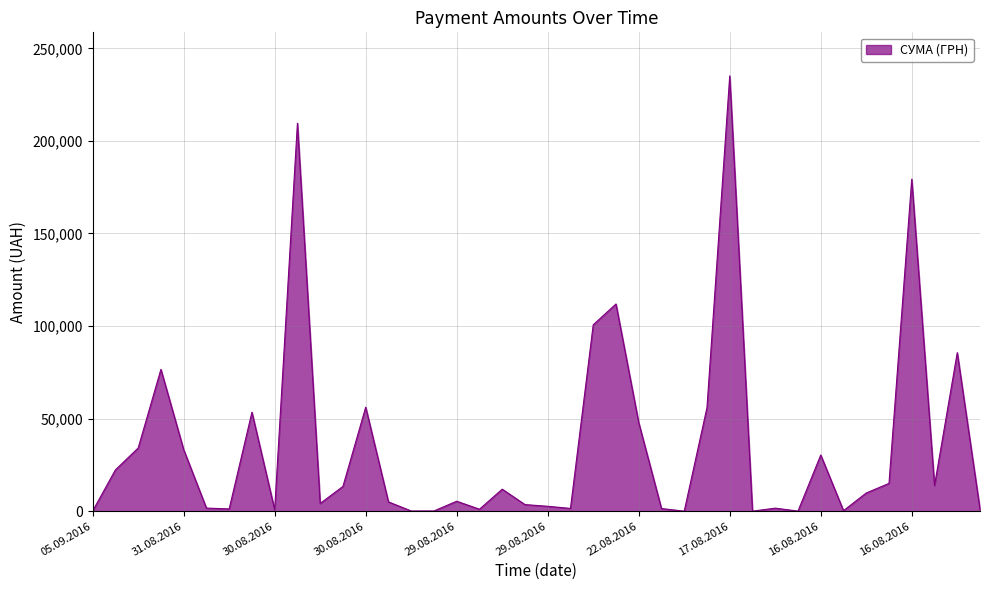

What is the average value?

35706.3